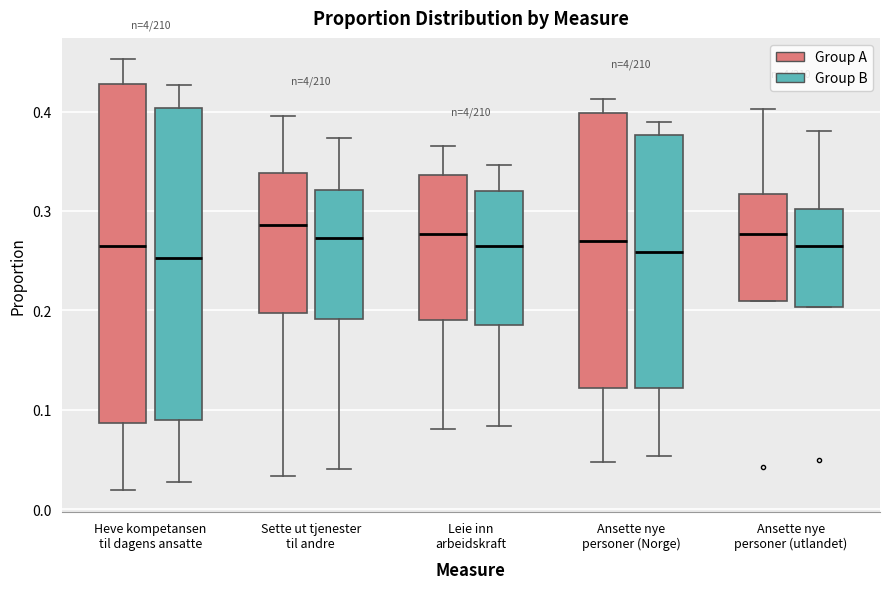

Which box is the tallest, from its lower edge to its upper edge?

Heve kompetansen til dagens ansatte (Group A)